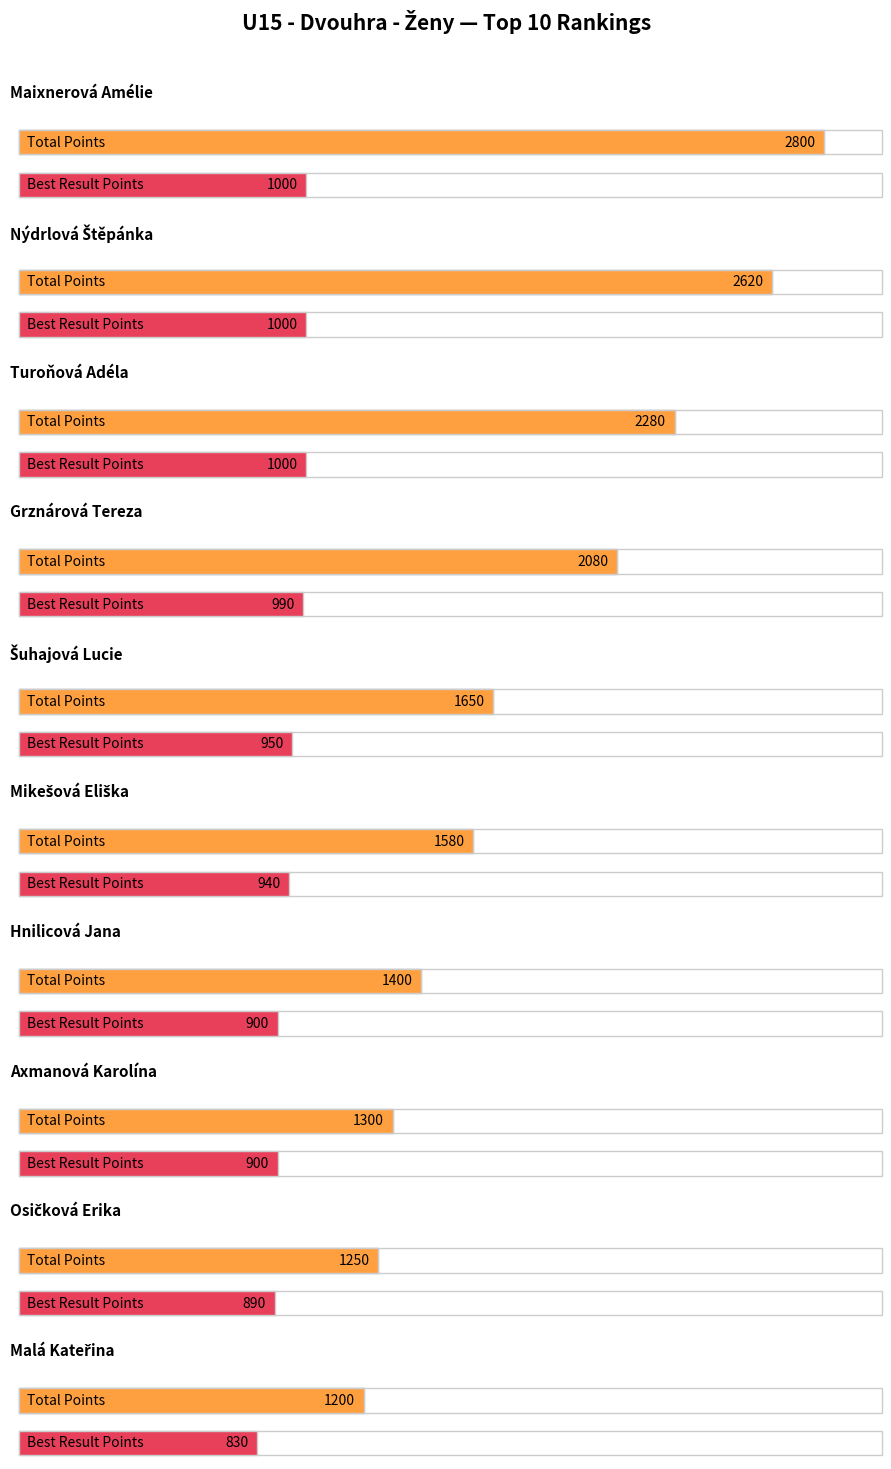

What position from the left is Hnilicová Jana?

7